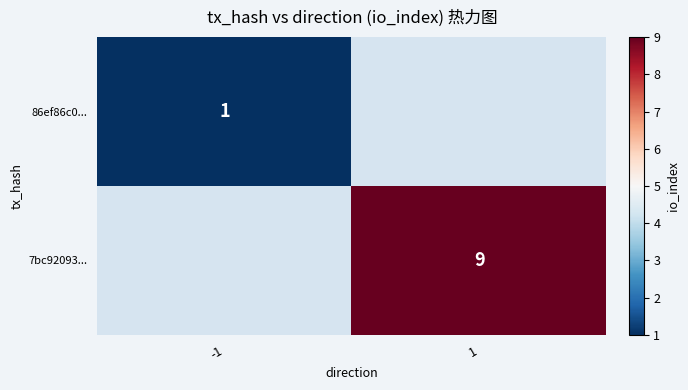

Between -1 and 1, which is larger?

1